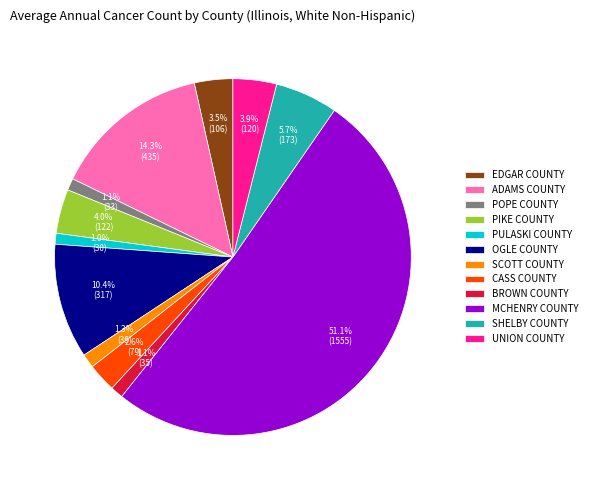

Do ADAMS COUNTY and MCHENRY COUNTY together represent more than half of the pie?

Yes